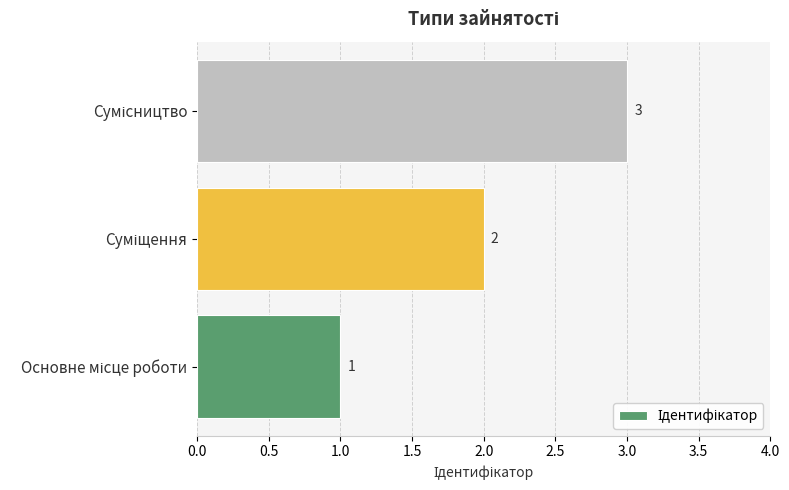

How many values are between 1 and 3?

3